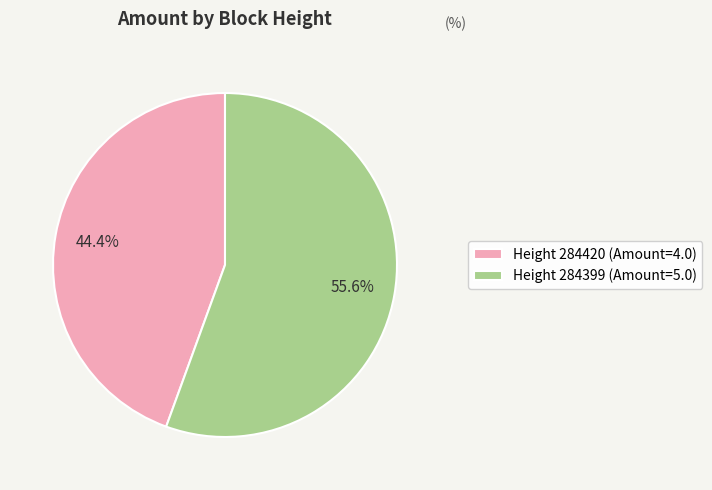

What is the smallest slice in the pie chart?

Height 284420 (Amount=4.0)